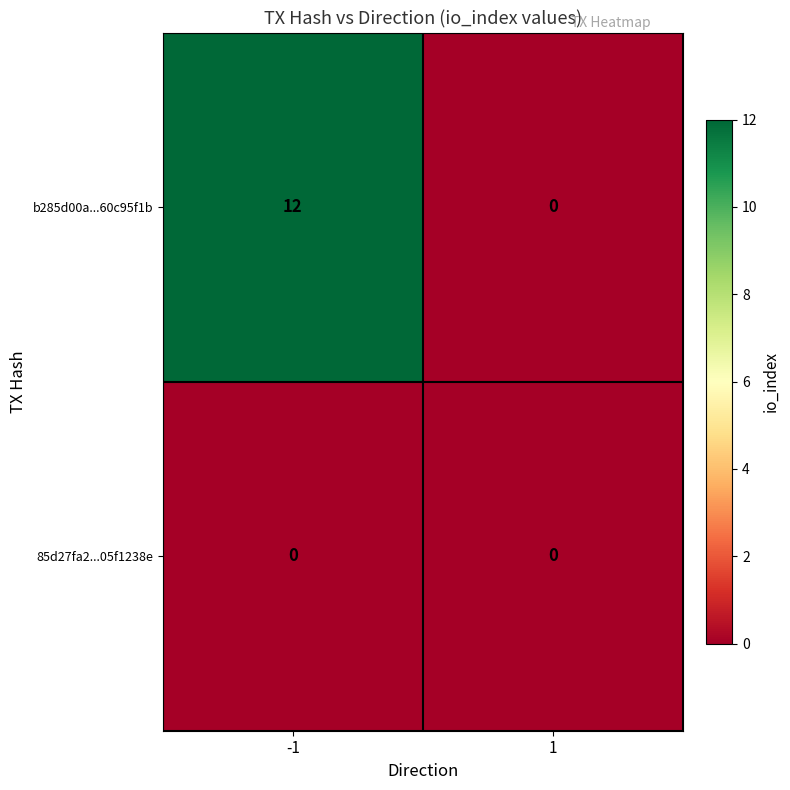

Reading left to right, transcribe all the data shown in this chart.

b285d00a...60c95f1b: 12	0
85d27fa2...05f1238e: 0	0